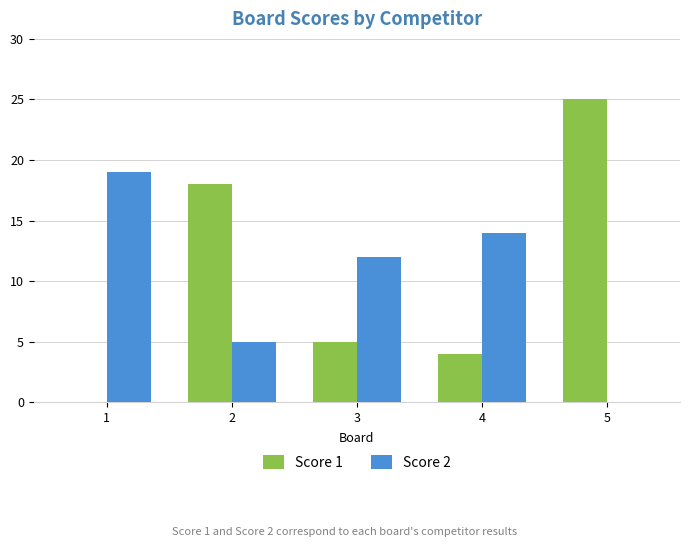

Is the value of Score 1 at 1 greater than the value of Score 2 at 4?

No